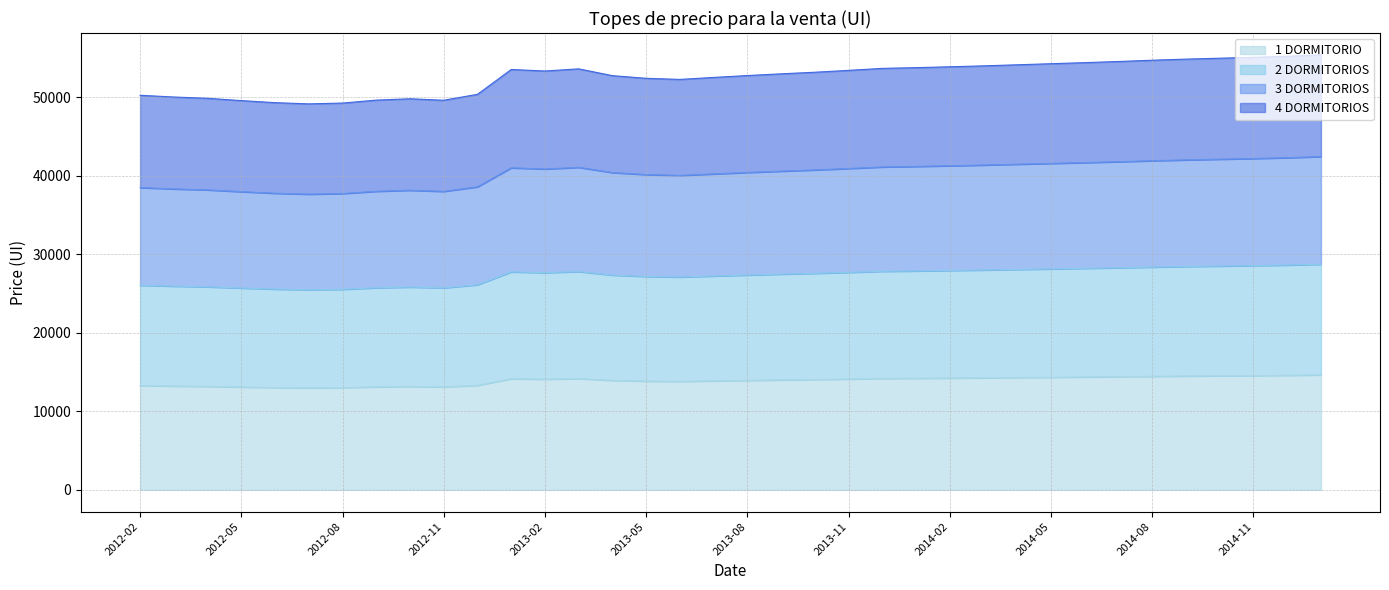

What is the total value across all series at 2013-02?

53364